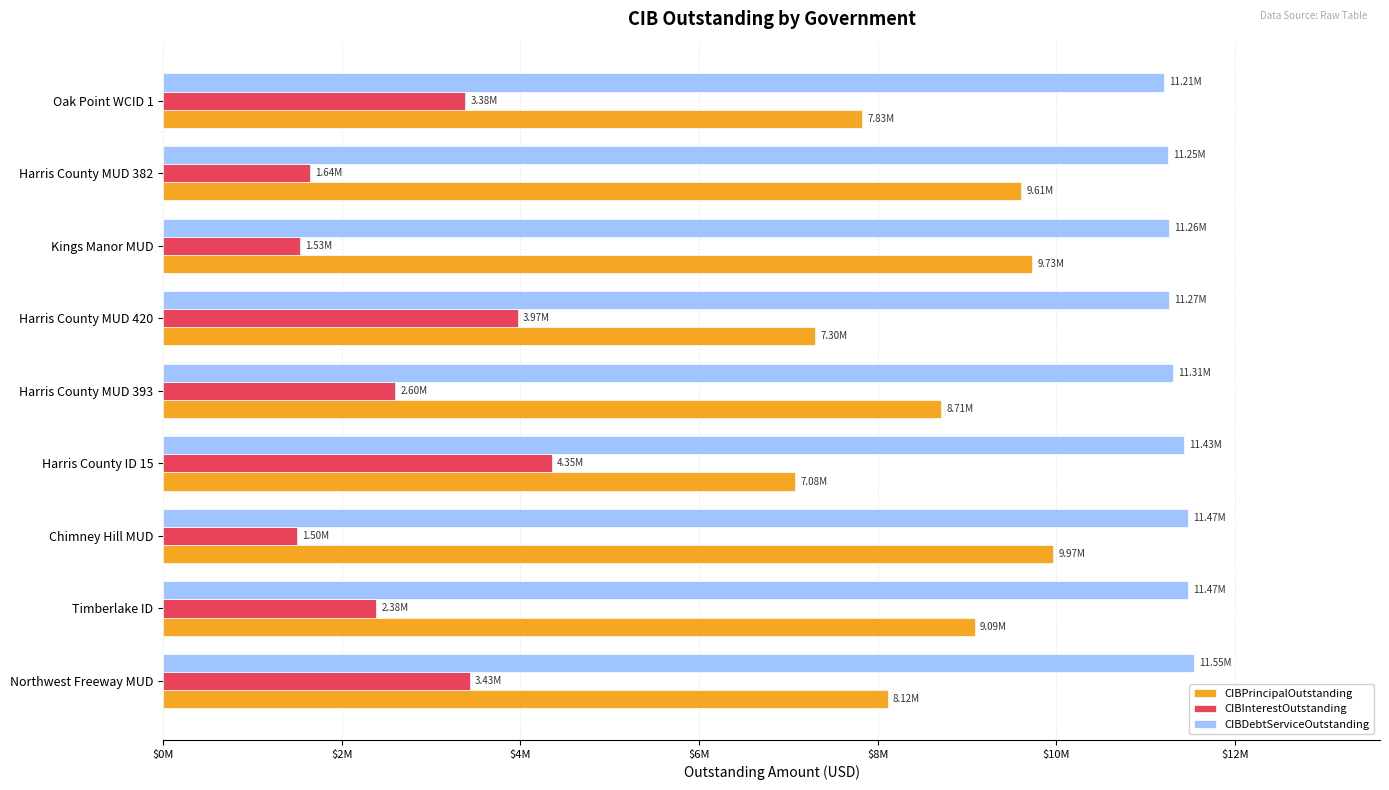

What position from the left is Chimney Hill MUD?

3